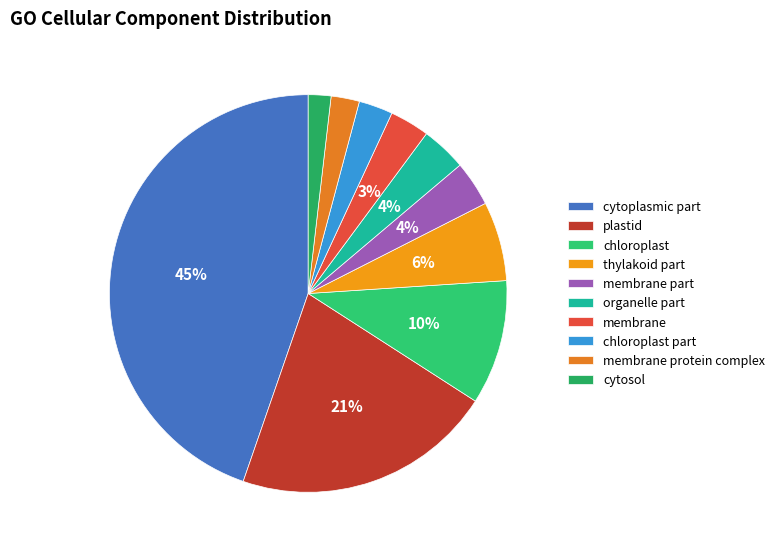

To the nearest percent, what is the combined percentage of membrane part and membrane?

7%